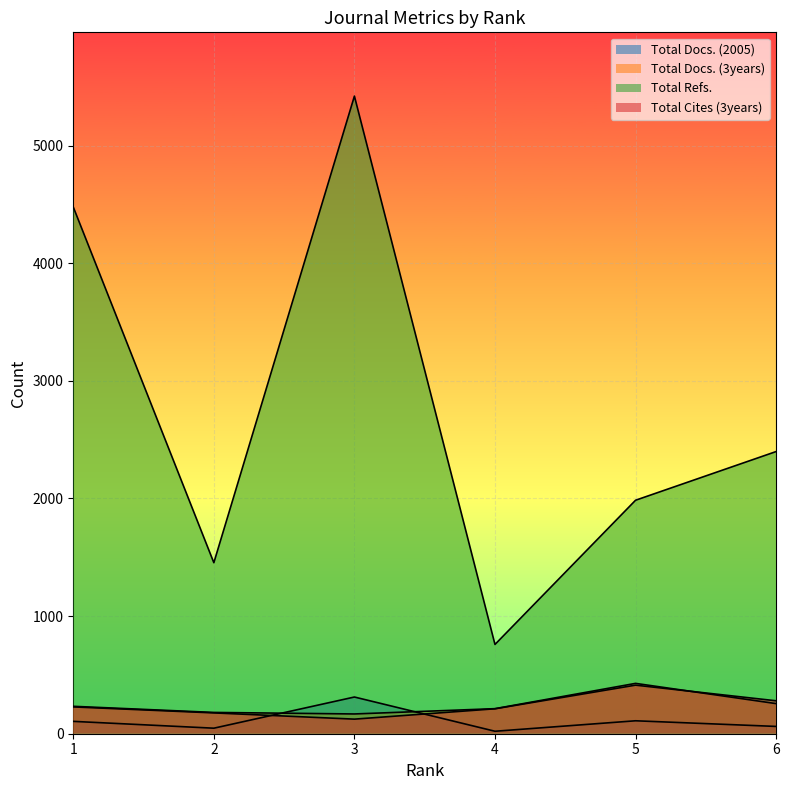

True or false: Total Docs. (2005) and Total Refs. intersect in this chart.

False